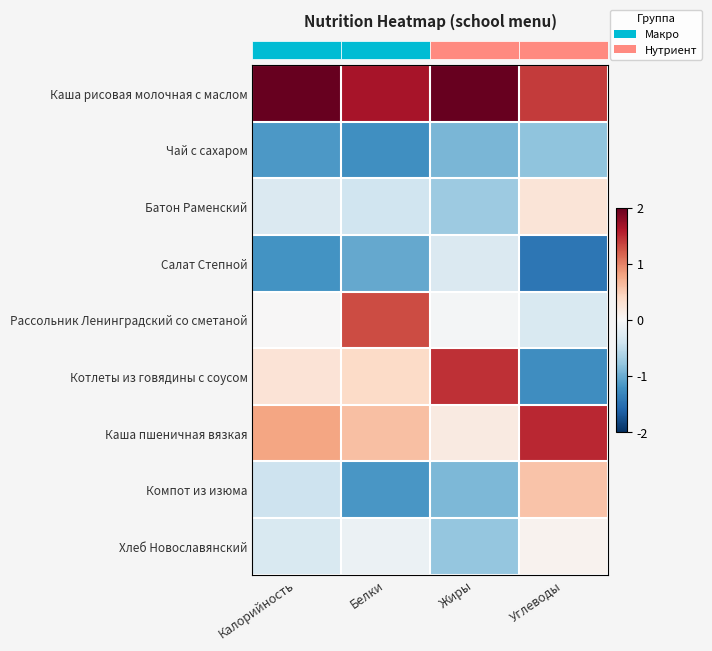

At which category is the sum across all series the highest?

Жиры